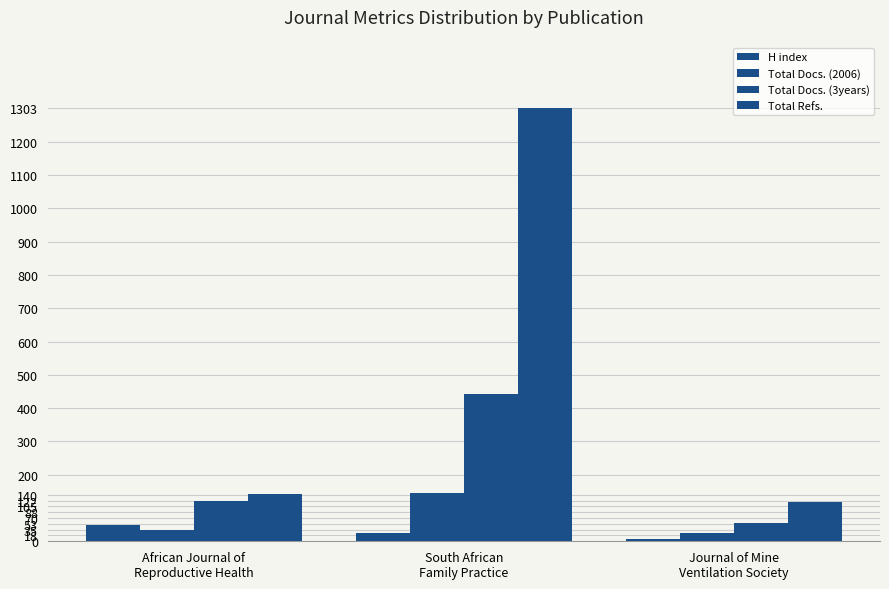

Reading left to right, what are all the values shown in this chart?

H index: 49	25	7
Total Docs. (2006): 35	145	26
Total Docs. (3years): 122	441	54
Total Refs.: 142	1303	118